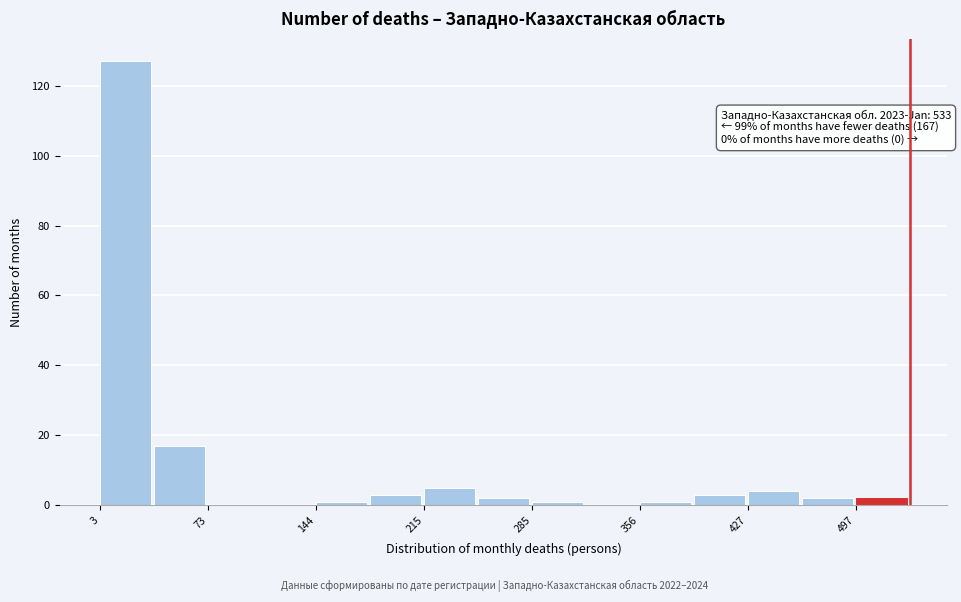

Read against the x-axis, roughly where is the centre of the tallest bar?

20